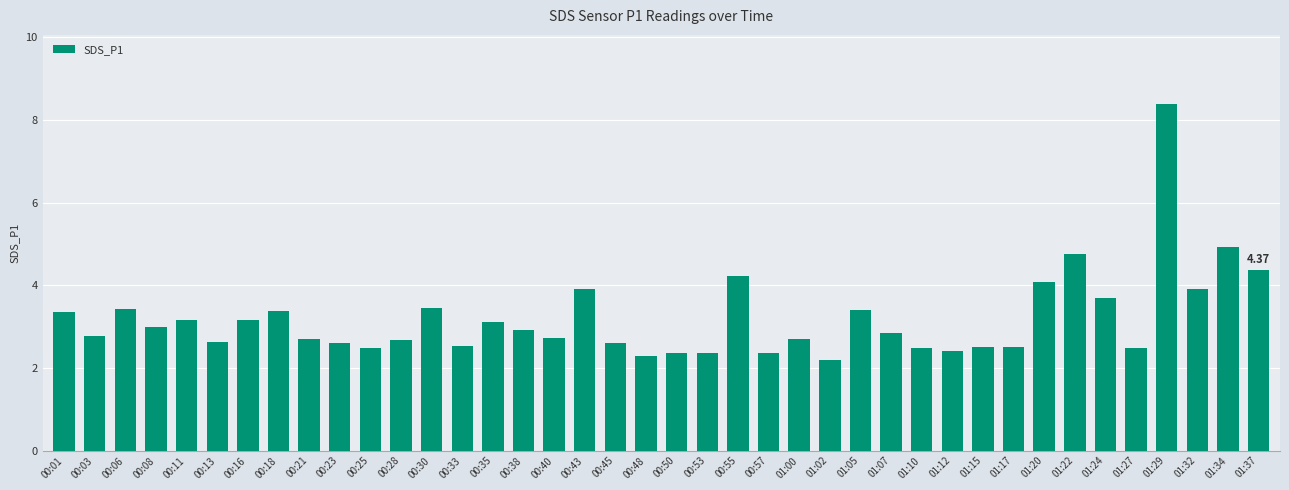

What is the difference between the maximum and minimum values?

6.2